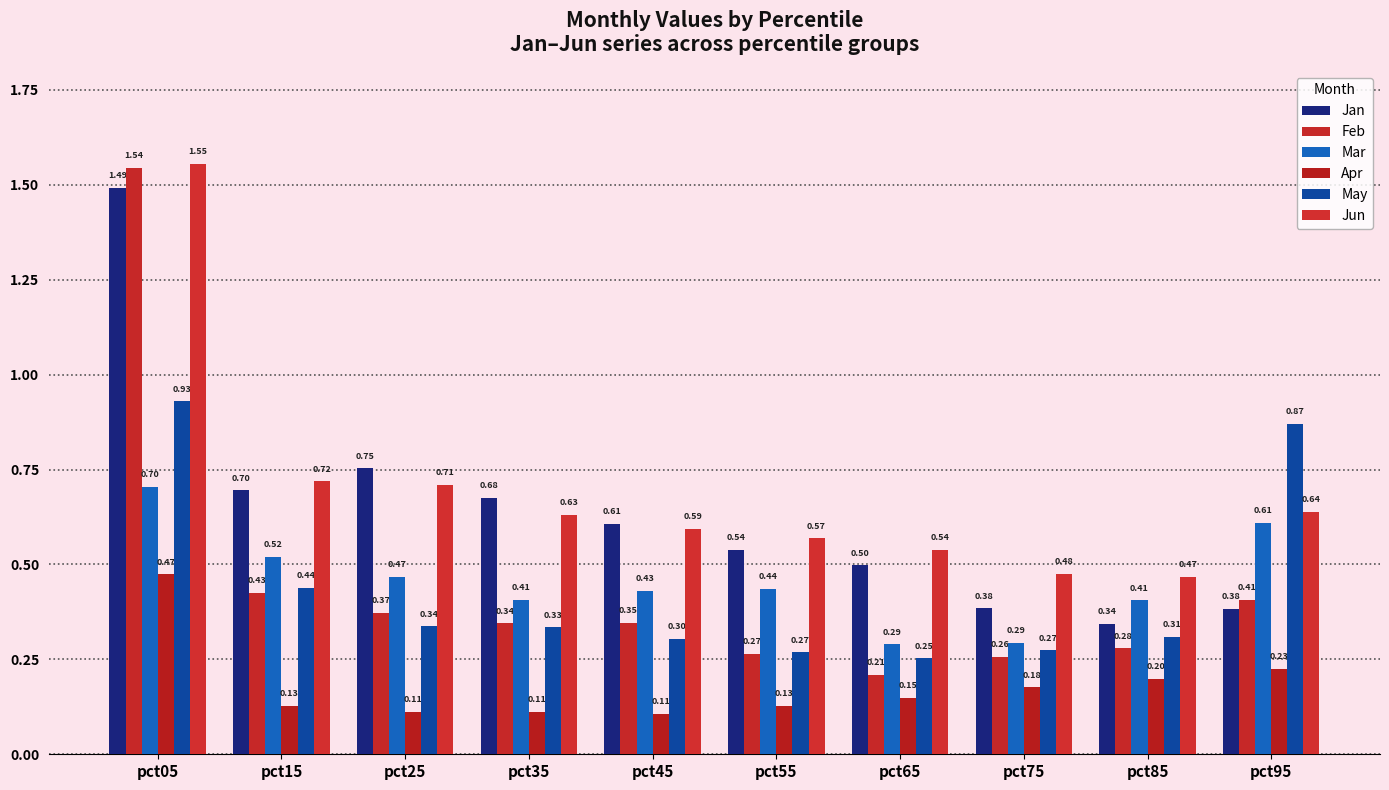

What is the average value of the Mar series?

0.5